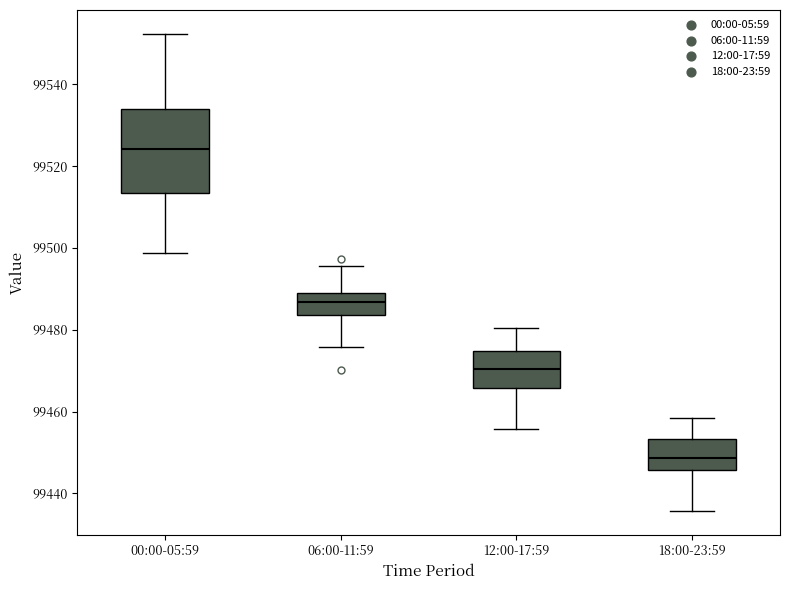

Reading left to right, transcribe this box plot: for each box, give where its median line is, the range the box spans, and where its two whiskers end, as read against the y-axis. The values are not printed on the chart, so give them approximately, as read against the axis.

00:00-05:59: median 99524, box 99514 to 99534, whiskers 99498 to 99552
06:00-11:59: median 99486, box 99484 to 99490, whiskers 99476 to 99496
12:00-17:59: median 99470, box 99466 to 99474, whiskers 99456 to 99480
18:00-23:59: median 99448, box 99446 to 99454, whiskers 99436 to 99458